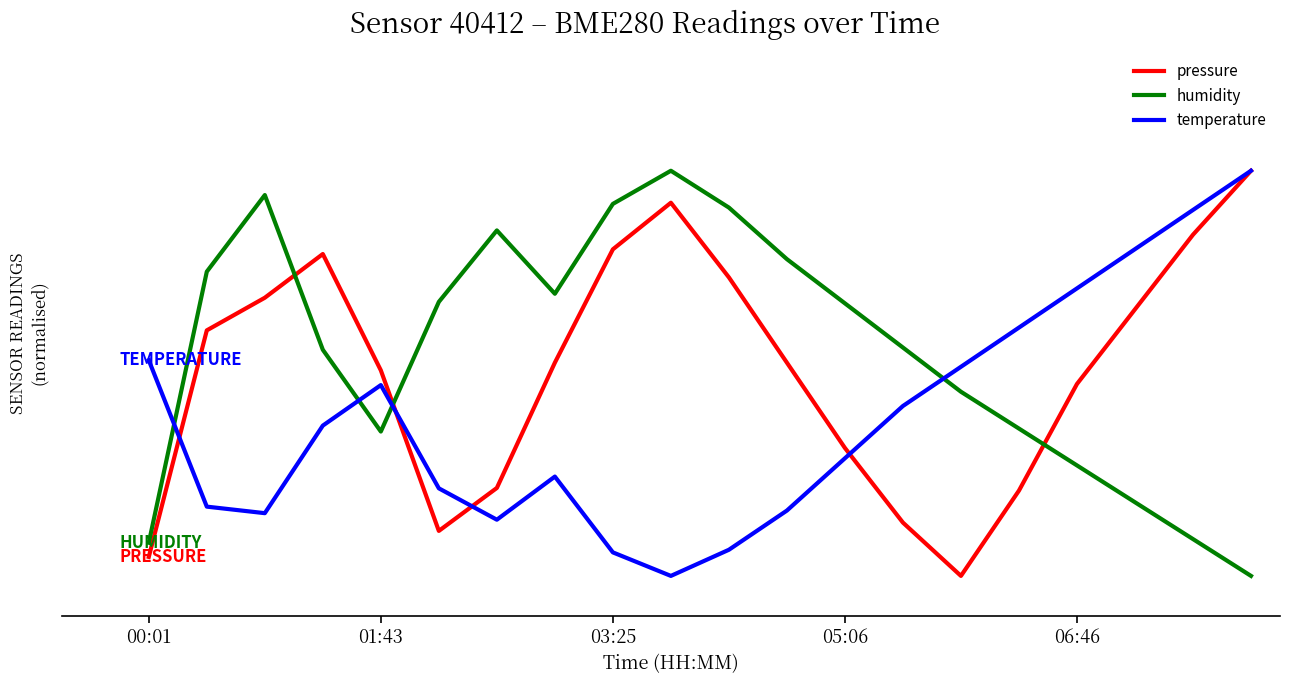

Is this an area chart (filled region under the line)?

No